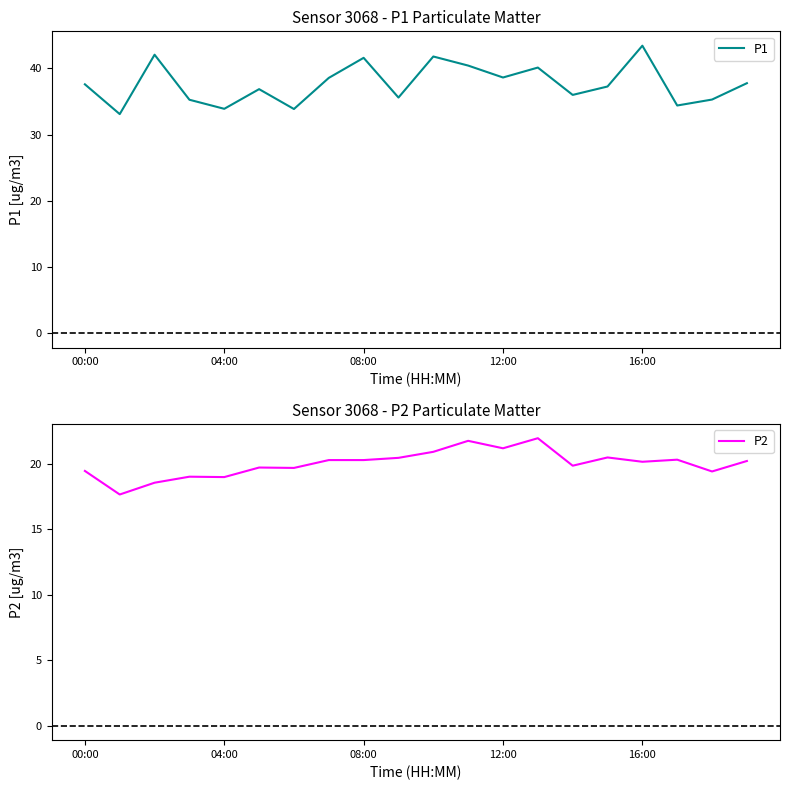

At how many categories does at least one series exceed 38?

8